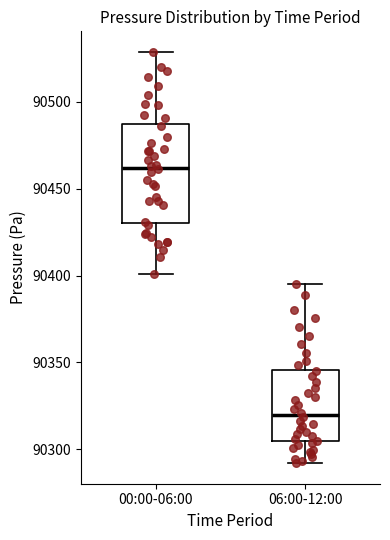

Reading left to right, transcribe this box plot: for each box, give where its median line is, the range the box spans, and where its two whiskers end, as read against the y-axis. The values are not printed on the chart, so give them approximately, as read against the axis.

00:00-06:00: median 90460, box 90430 to 90485, whiskers 90400 to 90530
06:00-12:00: median 90320, box 90305 to 90345, whiskers 90290 to 90395